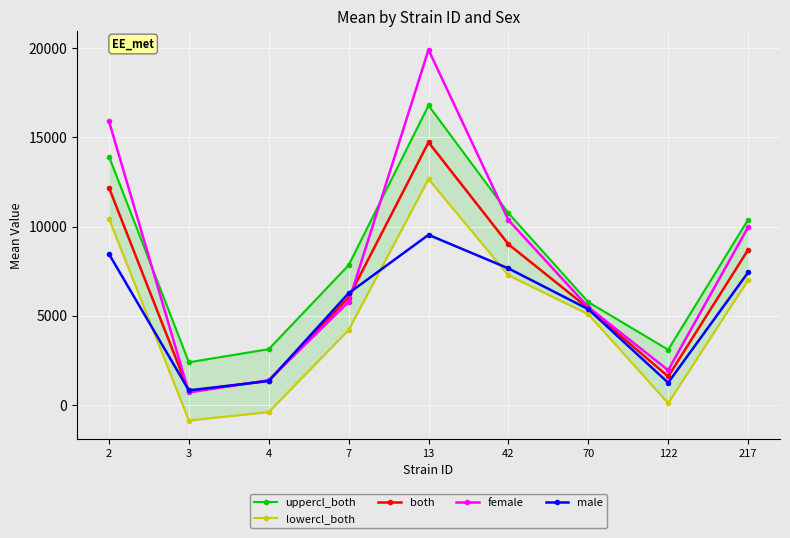

What is the difference between the second highest and minimum values in the female series?

15208.6